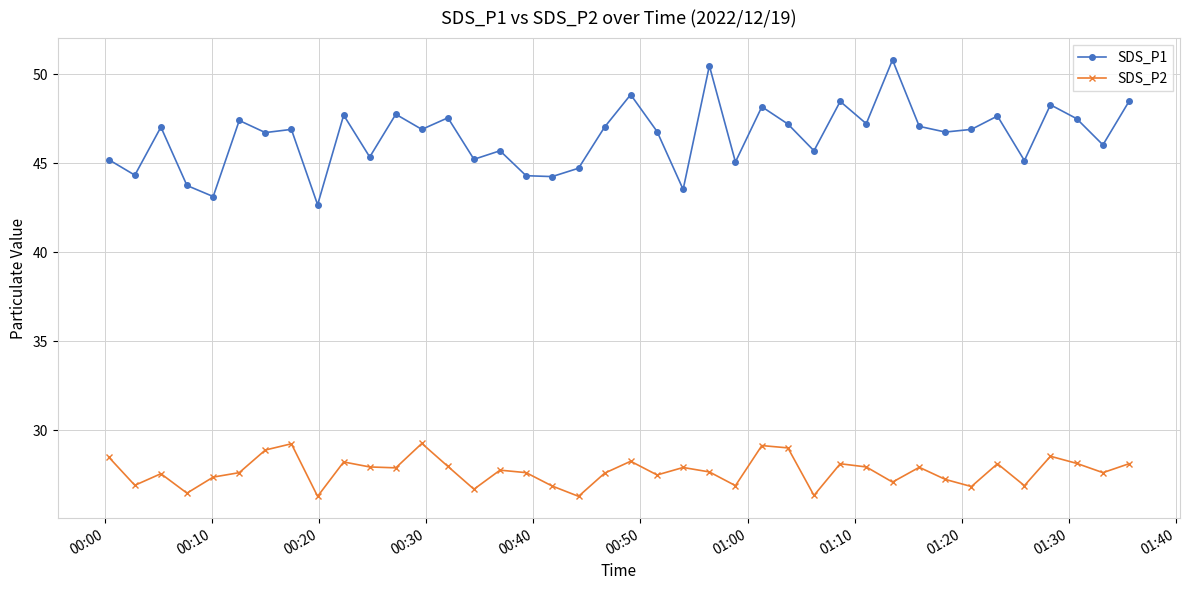

What is the sum of all SDS_P2 values?

1108.6